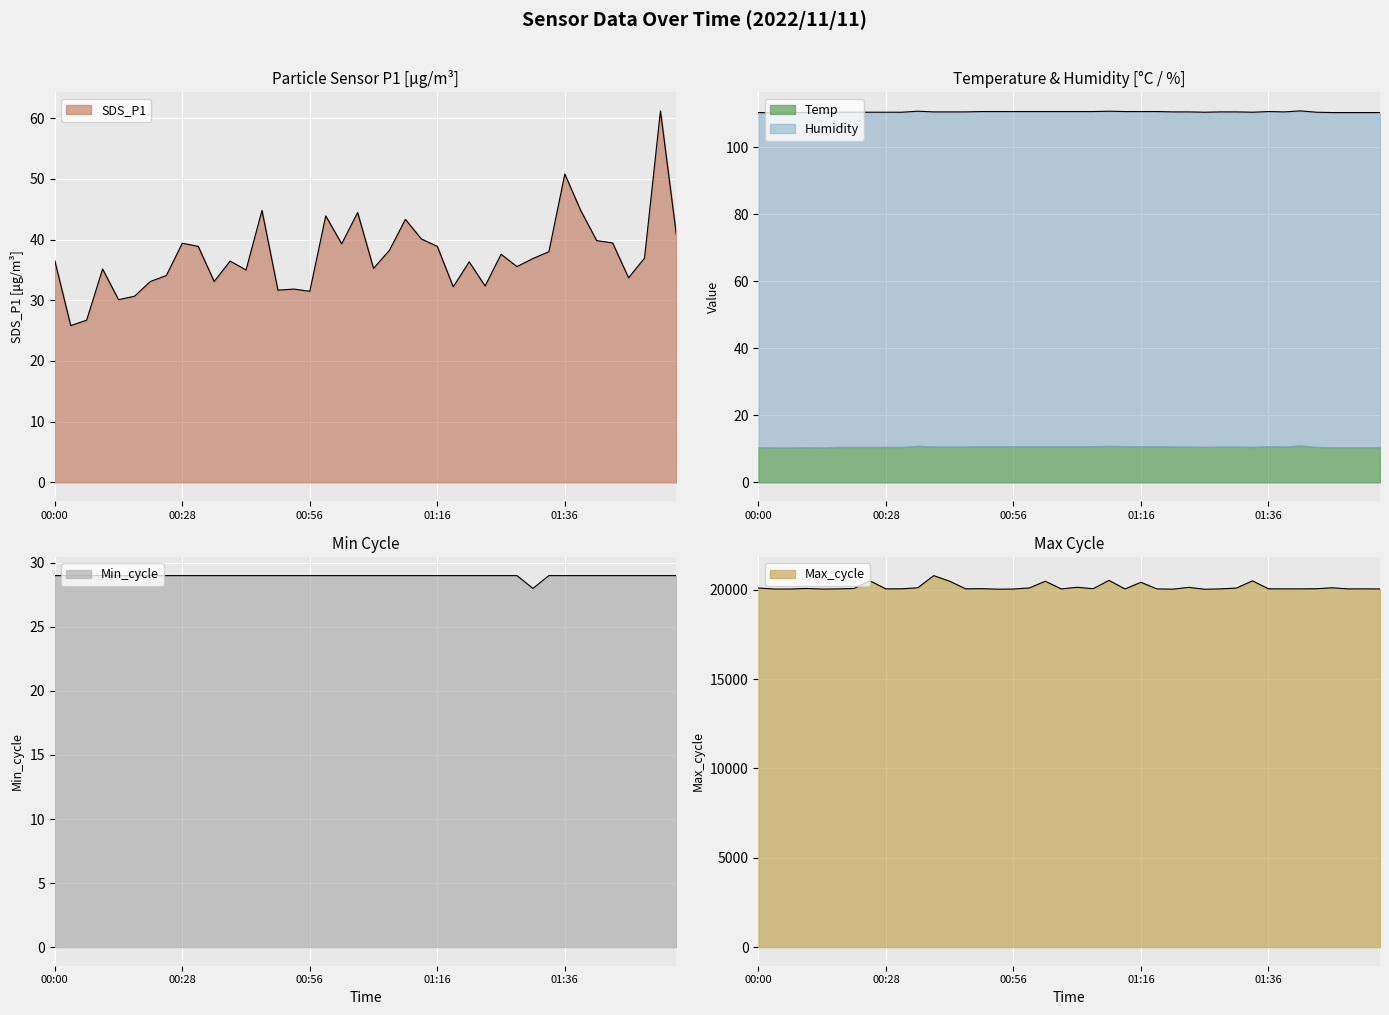

True or false: SDS_P1 and Min_cycle cross at least once.

True